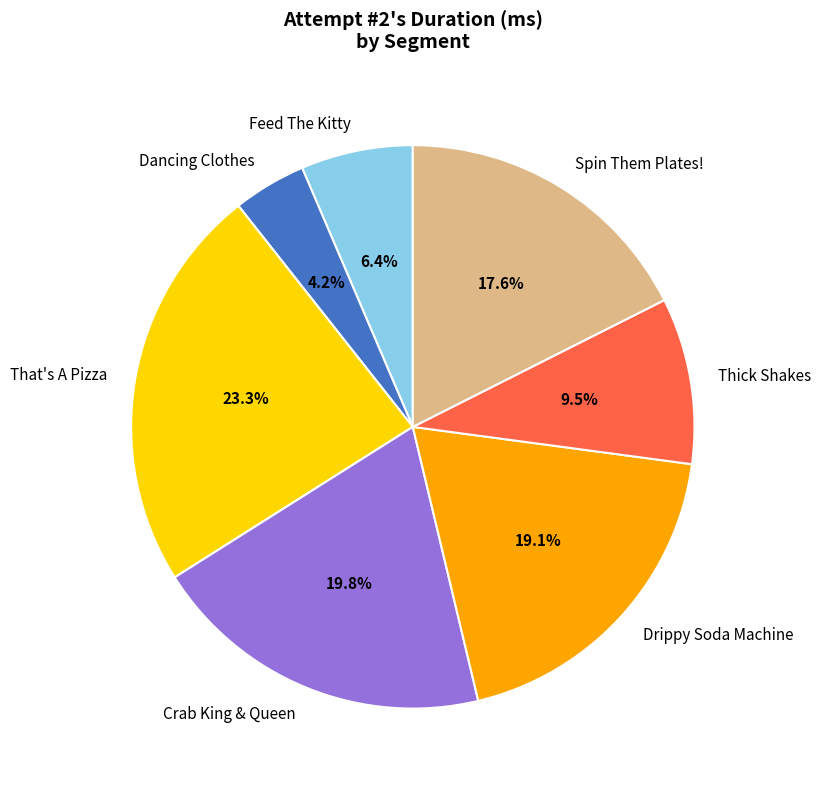

Rank the categories by value from highest to lowest.

That's A Pizza, Crab King & Queen, Drippy Soda Machine, Spin Them Plates!, Thick Shakes, Feed The Kitty, Dancing Clothes